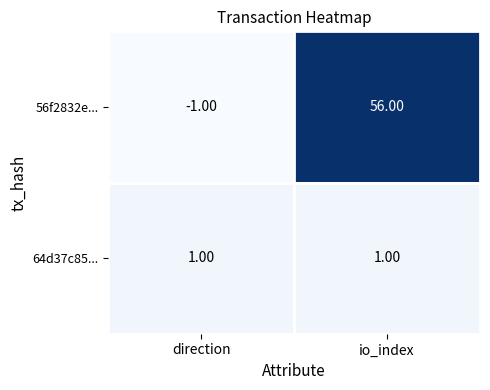

Rank the series at direction from highest to lowest value.

64d37c85..., 56f2832e...